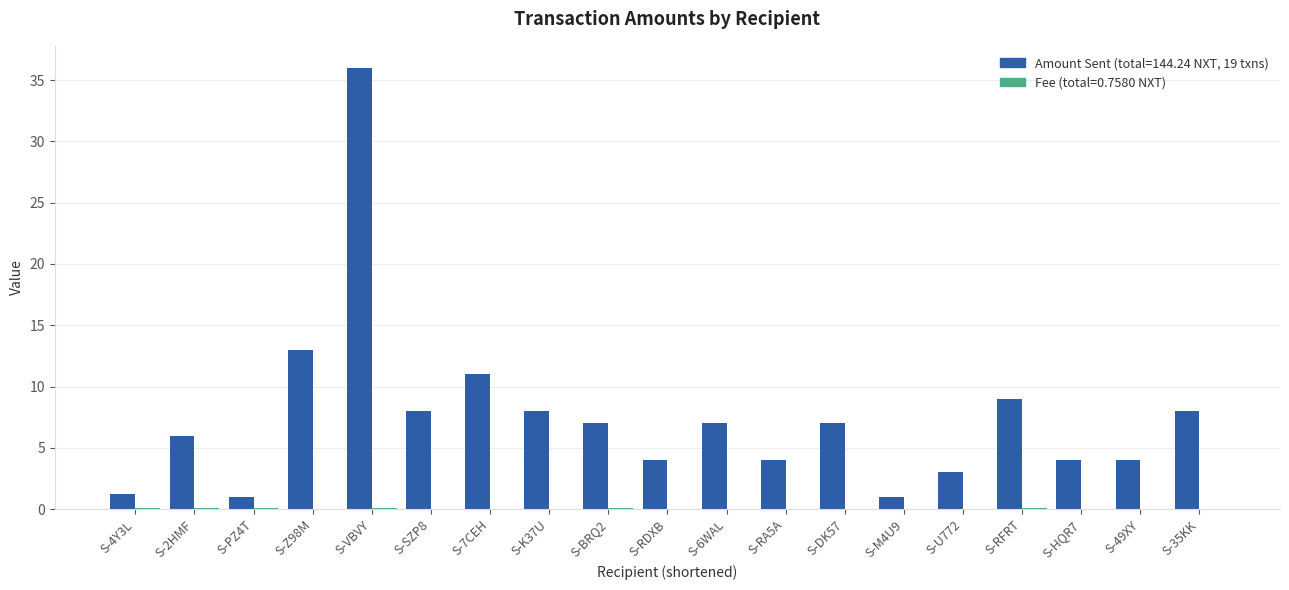

At which category is the sum across all series the highest?

S-VBVY